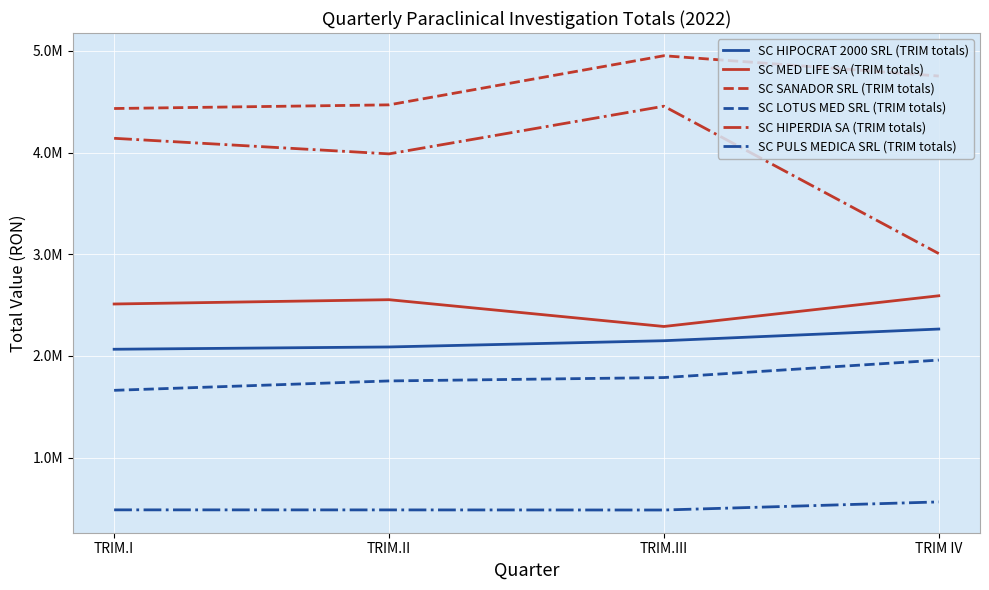

True or false: SC LOTUS MED SRL (TRIM totals) and SC SANADOR SRL (TRIM totals) intersect in this chart.

False